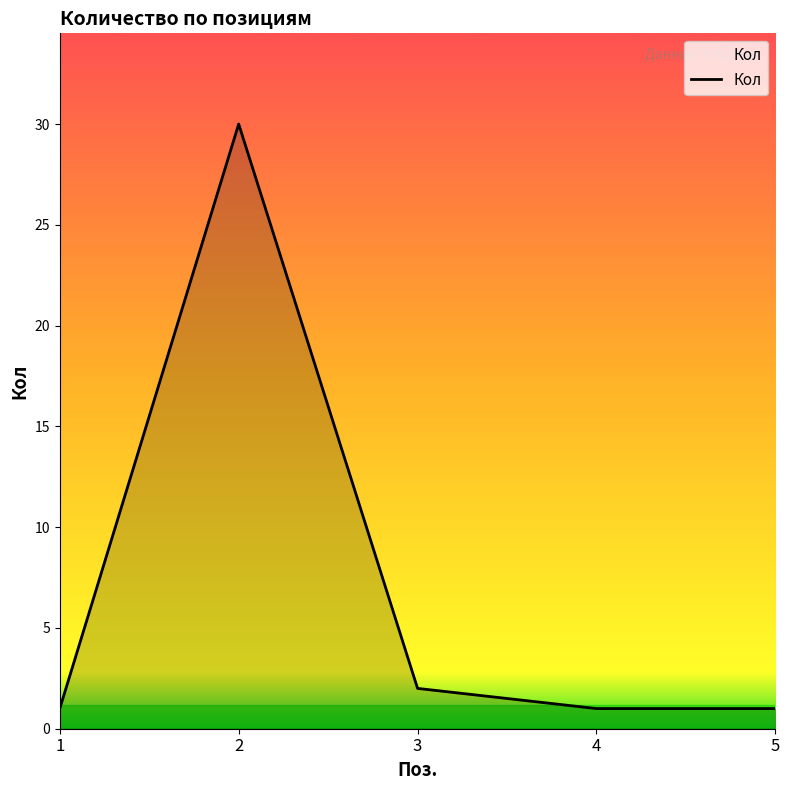

What is the difference between the maximum and minimum values?

29